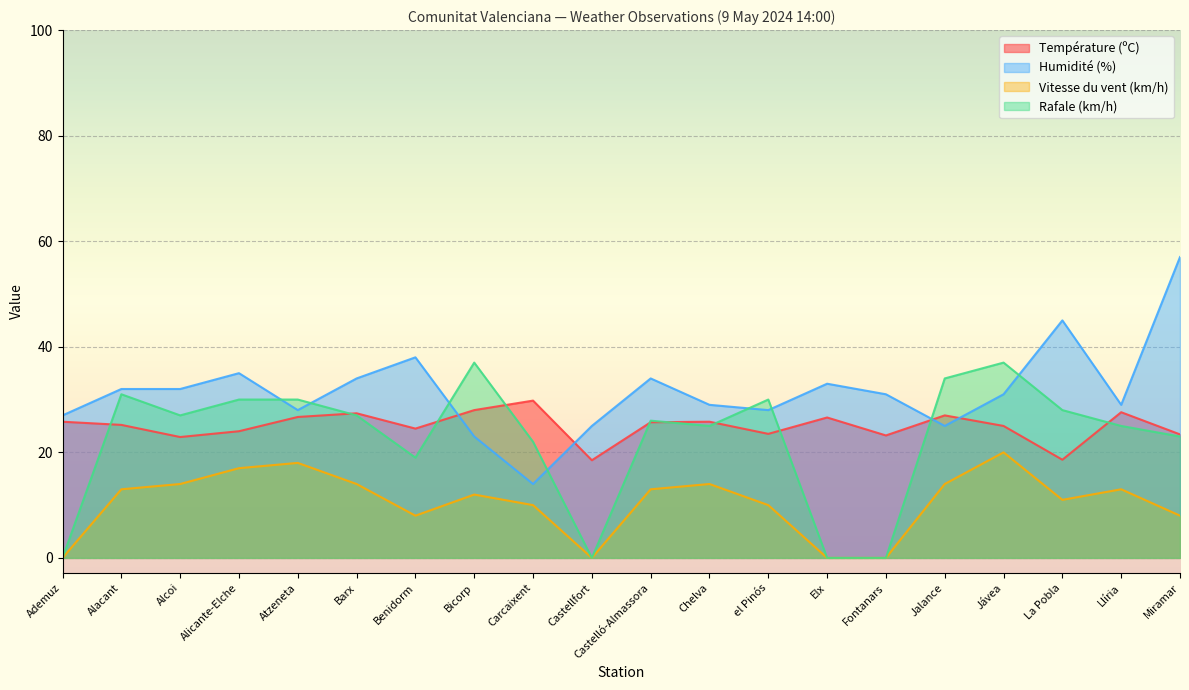

What is the label of the 5th point from the left?

Atzeneta